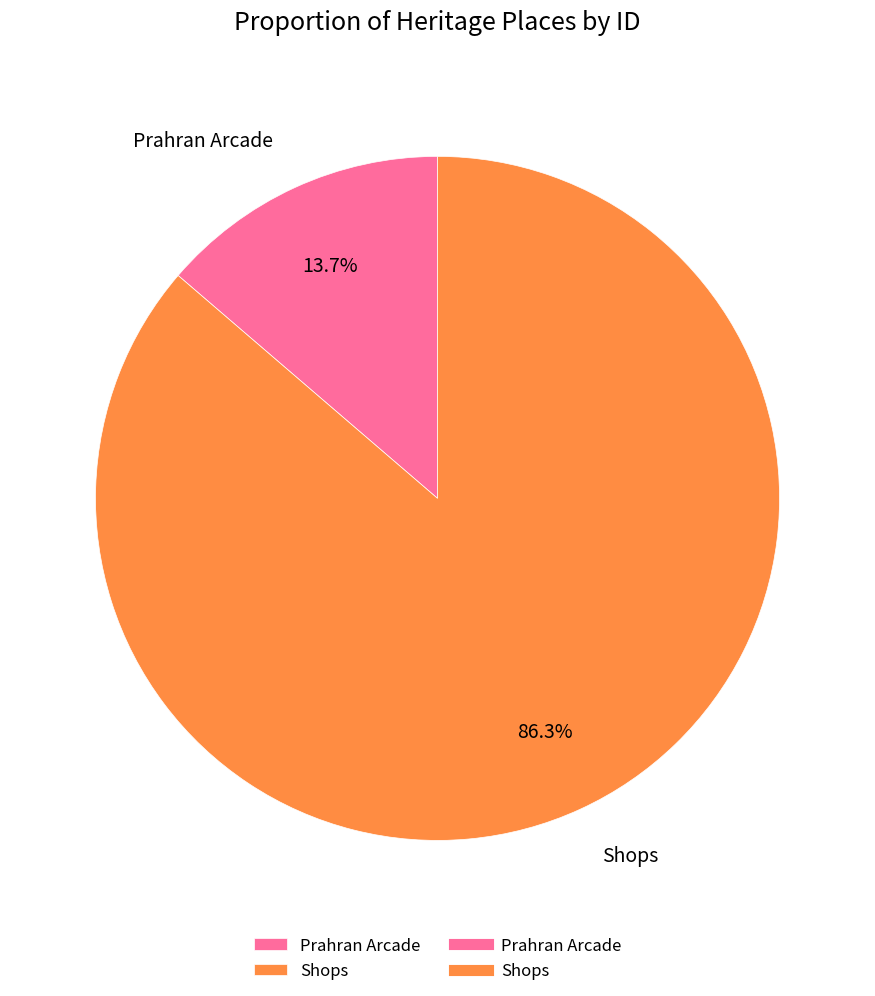

How many slices are in this pie chart?

2